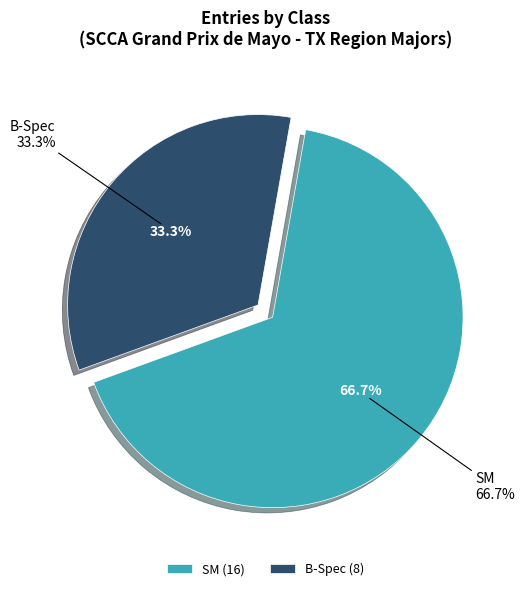

To the nearest percent, what portion does B-Spec represent?

33%